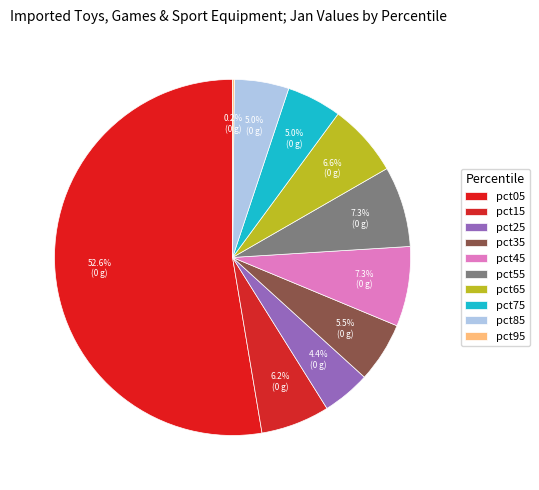

Which category has the biggest portion of the pie?

pct05